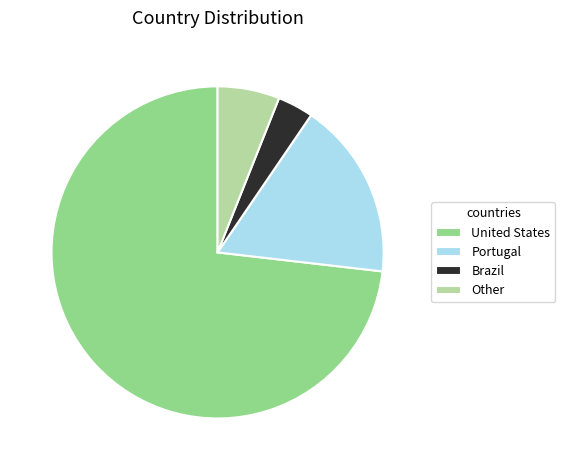

Do United States and Portugal together represent more than half of the pie?

Yes